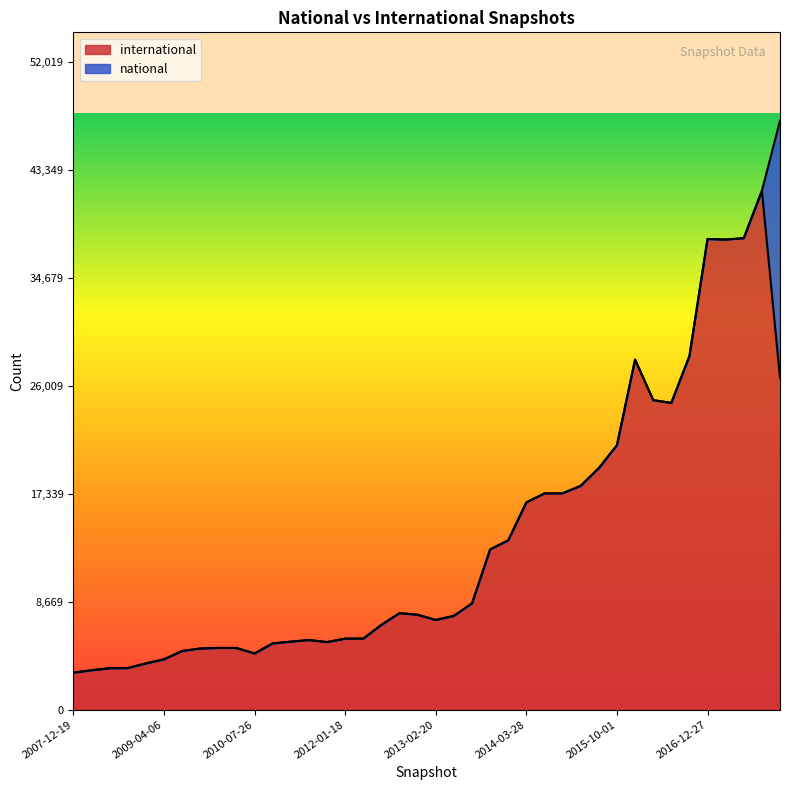

Is it true that the value at 2008-10-10 is 2176?

False